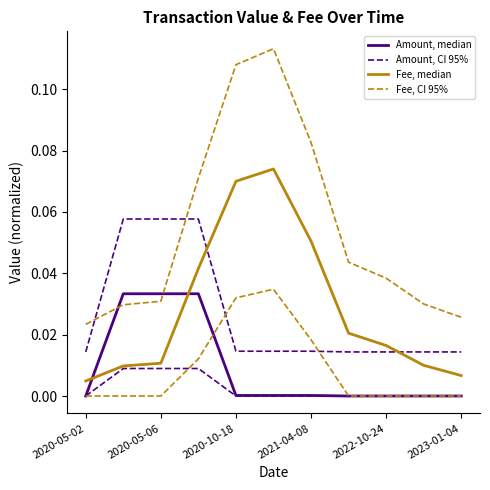

List the labels in order of Amount, median value, smallest first.

7, 8, 9, 10, 2020-05-02, 2022-10-24, 2023-01-04, 6, 2021-04-08, 2020-10-18, 2020-05-06